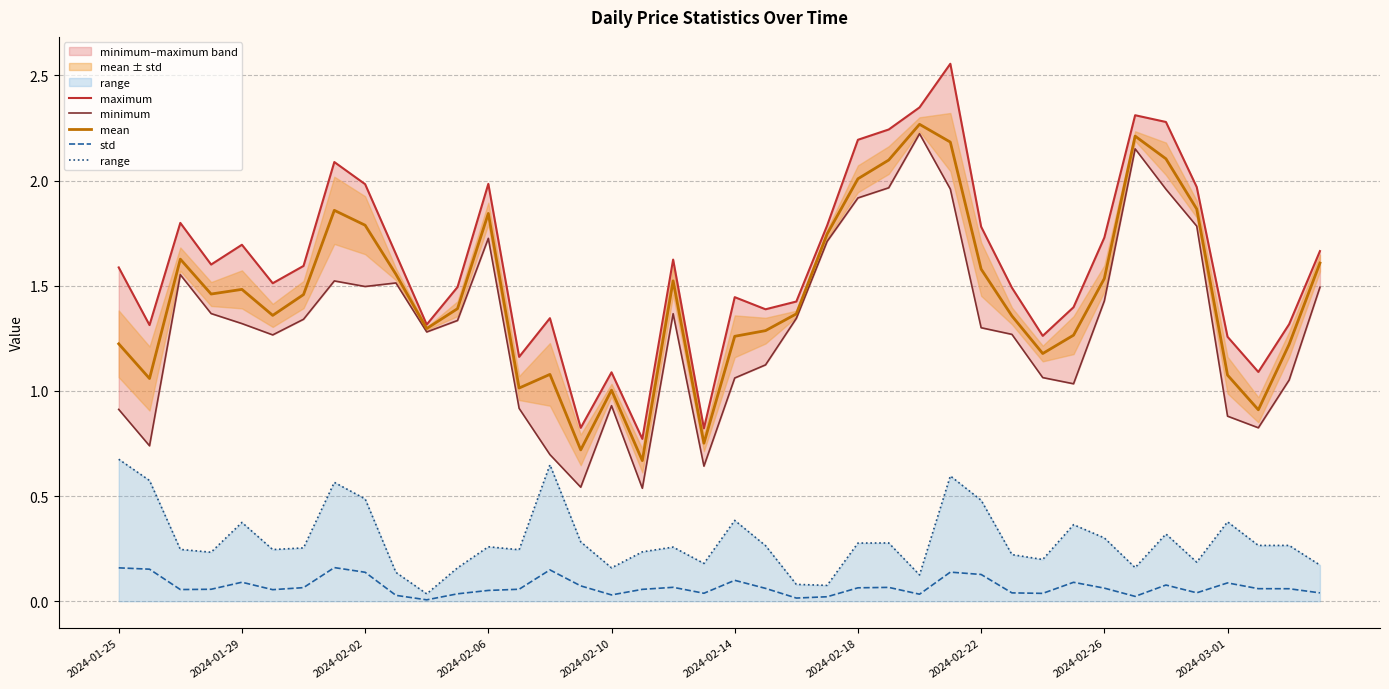

What is the sum of all minimum values?

52.6